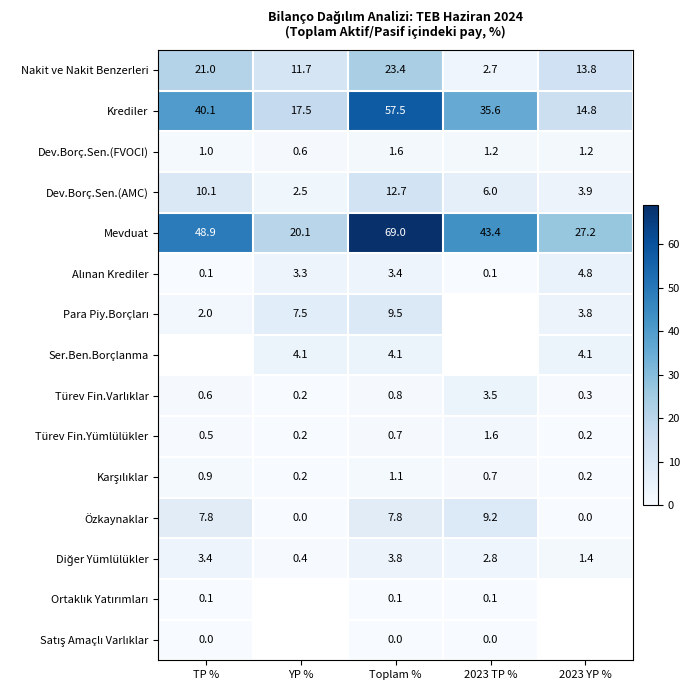

List the labels in order of Dev.Borç.Sen.(AMC) value, largest first.

Toplam %, TP %, 2023 TP %, 2023 YP %, YP %